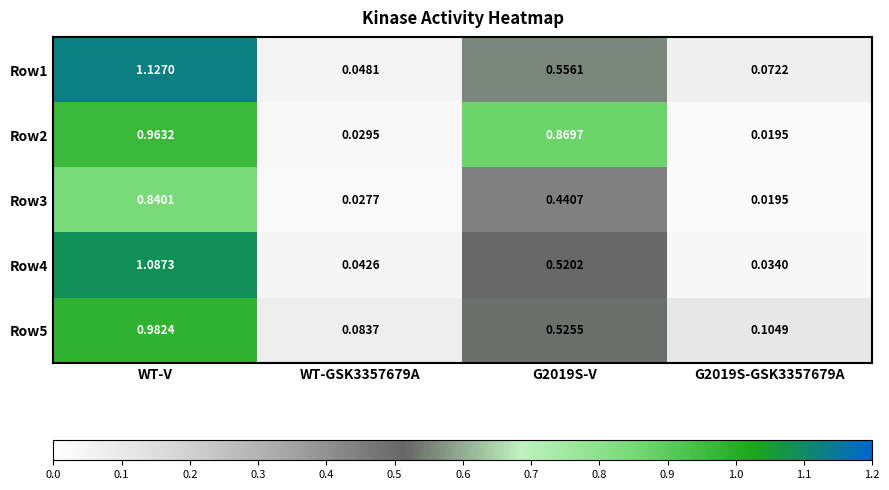

Which category has the highest value in the Row5 series?

WT-V